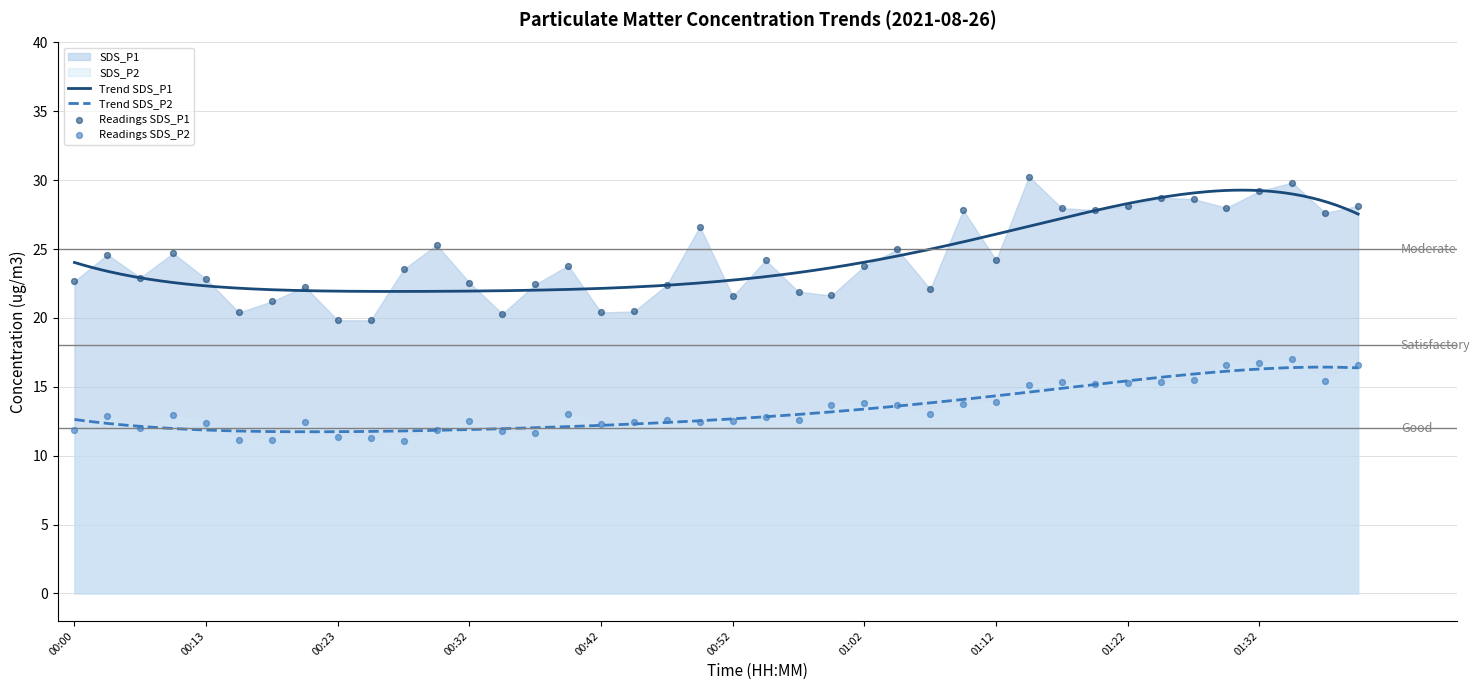

Which series reaches the minimum Y coordinate?

SDS_P2